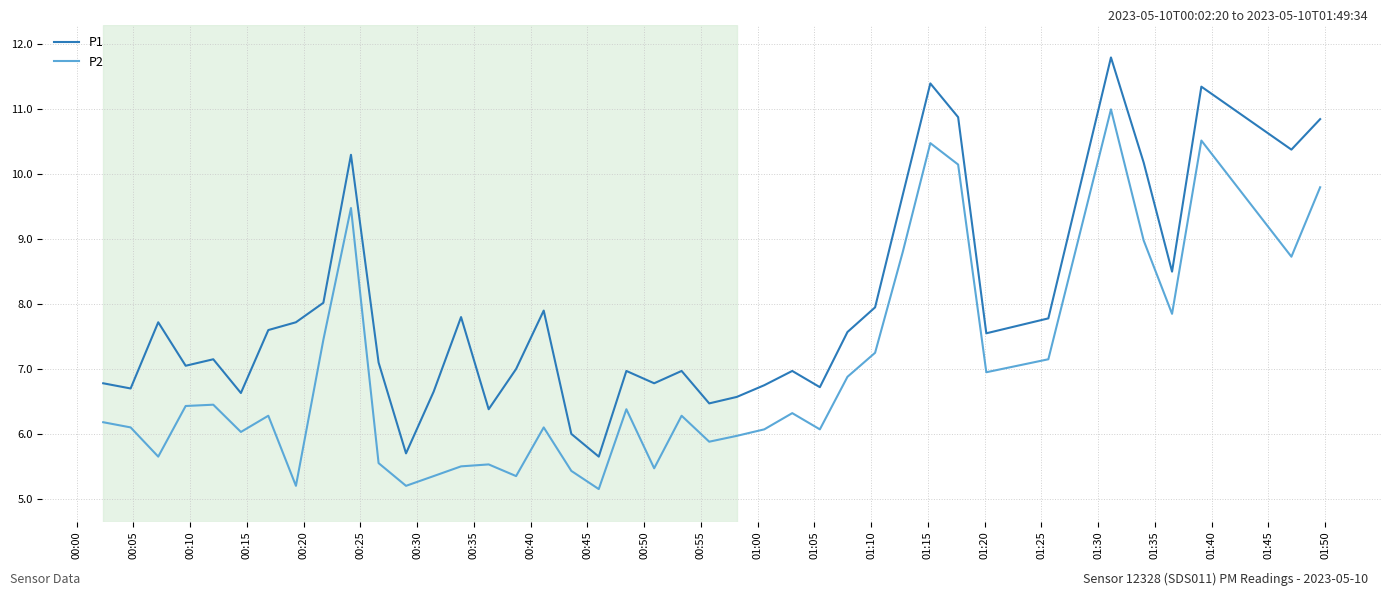

List the series in order of their overall mean, lowest first.

P2, P1